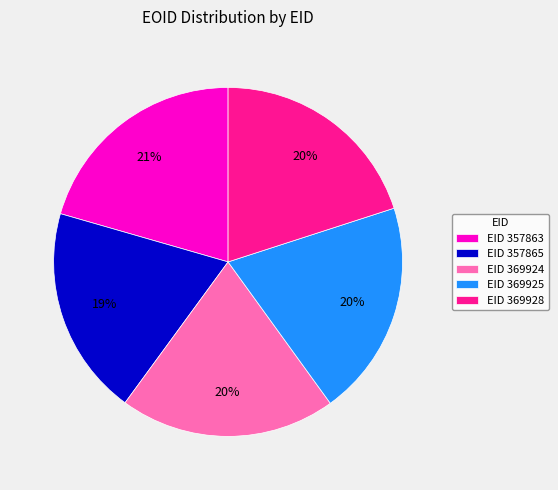

To the nearest percent, what is the combined percentage of EID 369925 and EID 369924?

40%